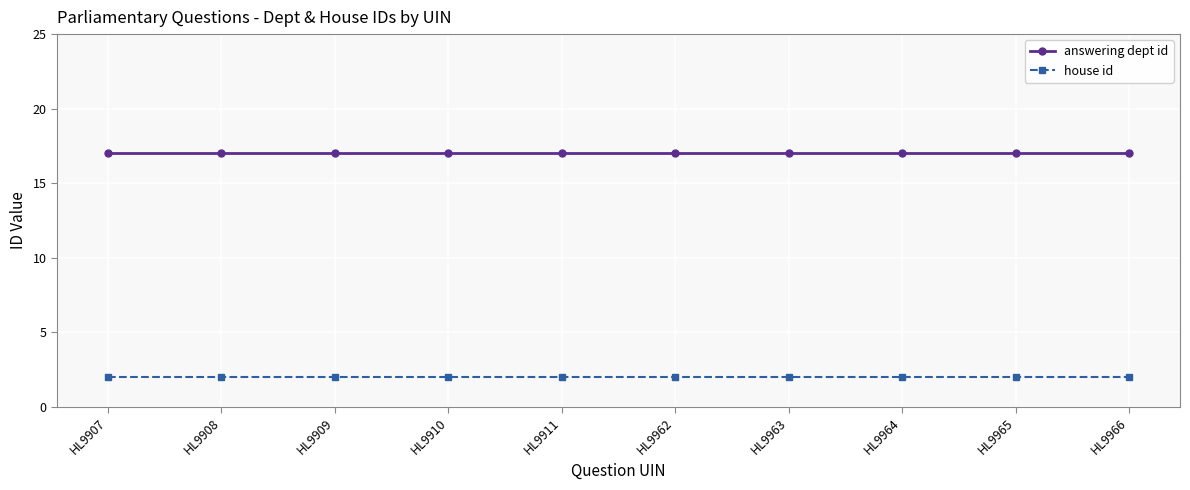

What value does the answering dept id series have at HL9911?

17